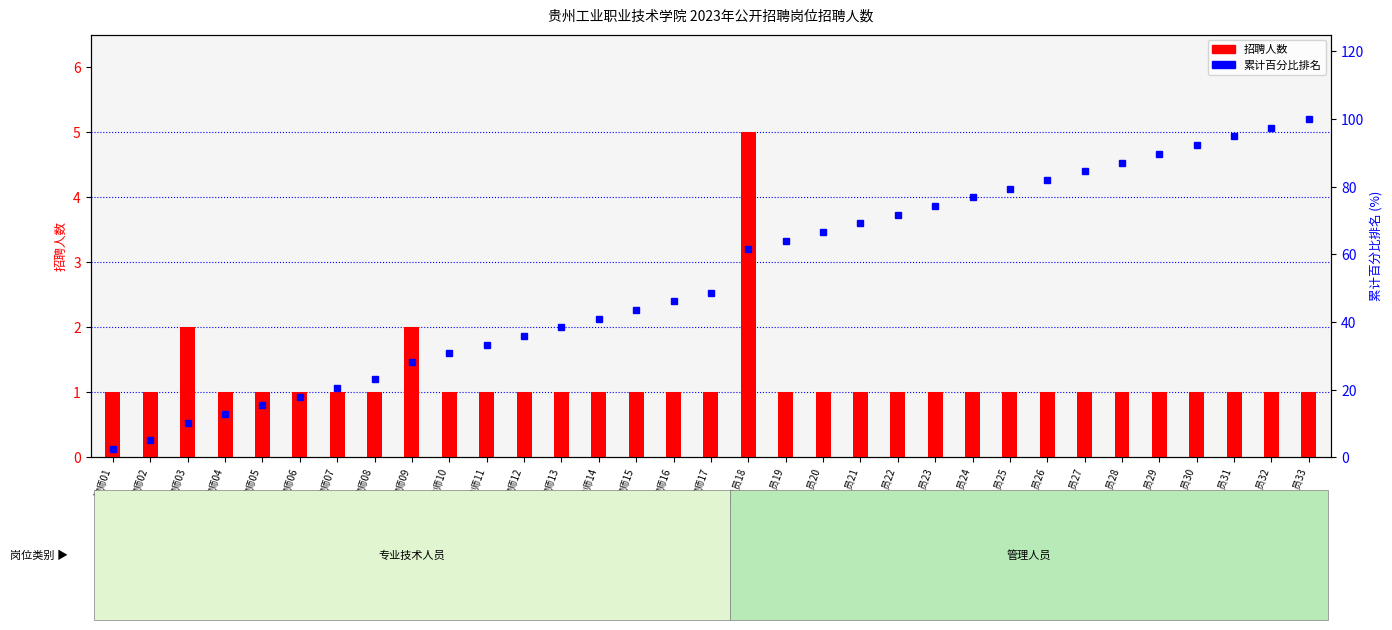

Count the number of categories in the chart.

33